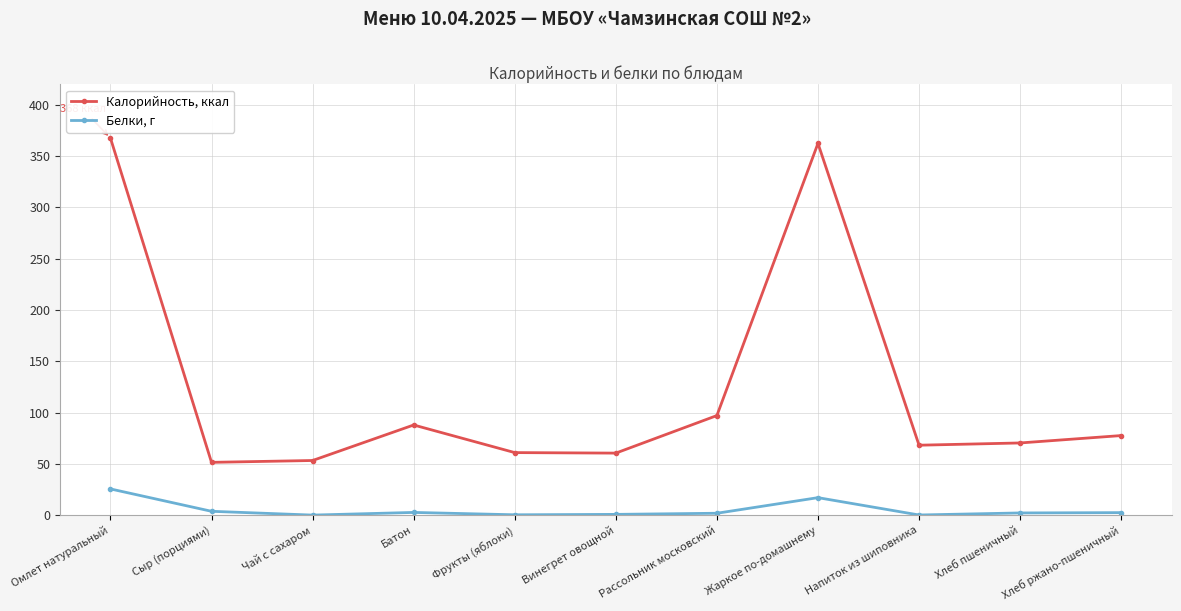

At which label does Калорийность, ккал reach its peak?

Омлет натуральный